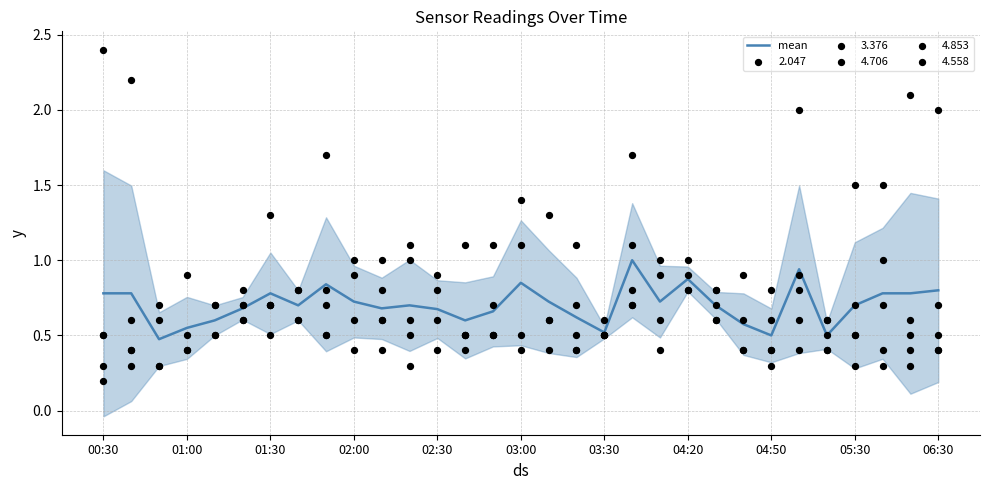

What is the highest value of the mean series?

1.0